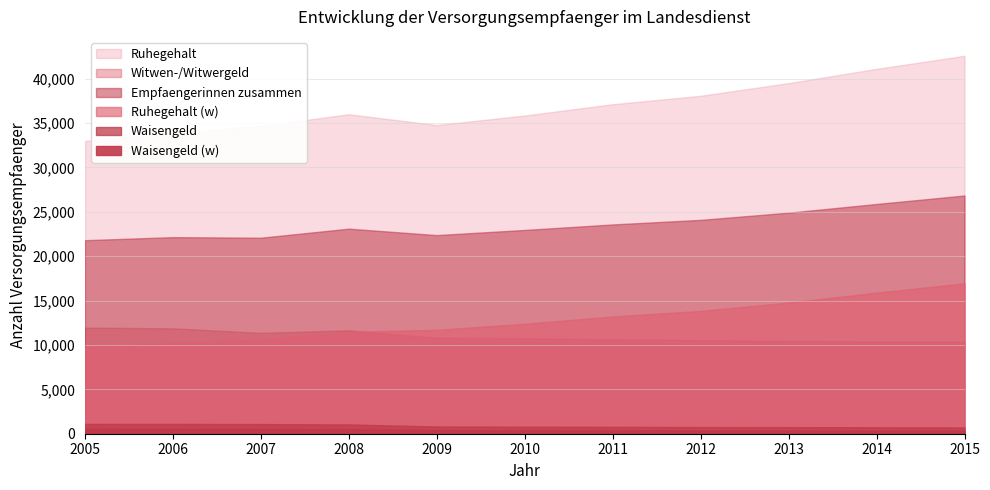

Which series has the largest total across all categories?

Ruhegehalt